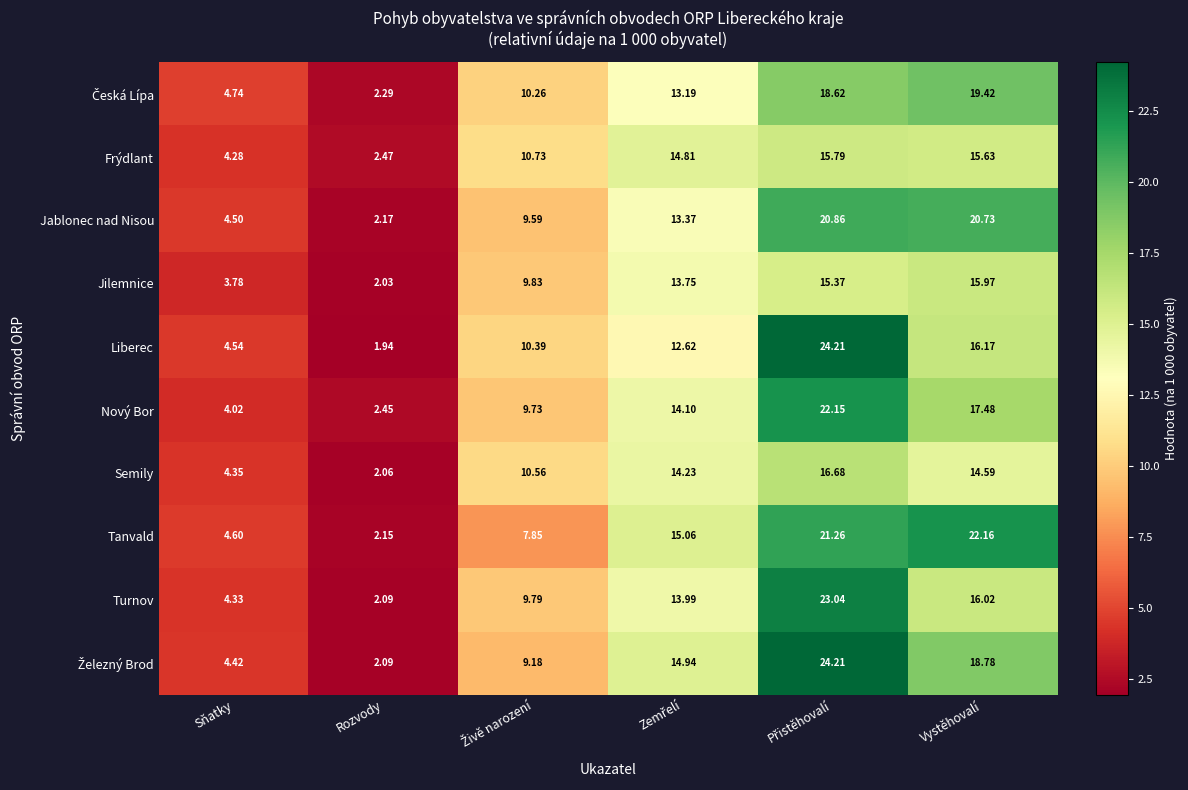

Which series has the widest spread of values?

Liberec